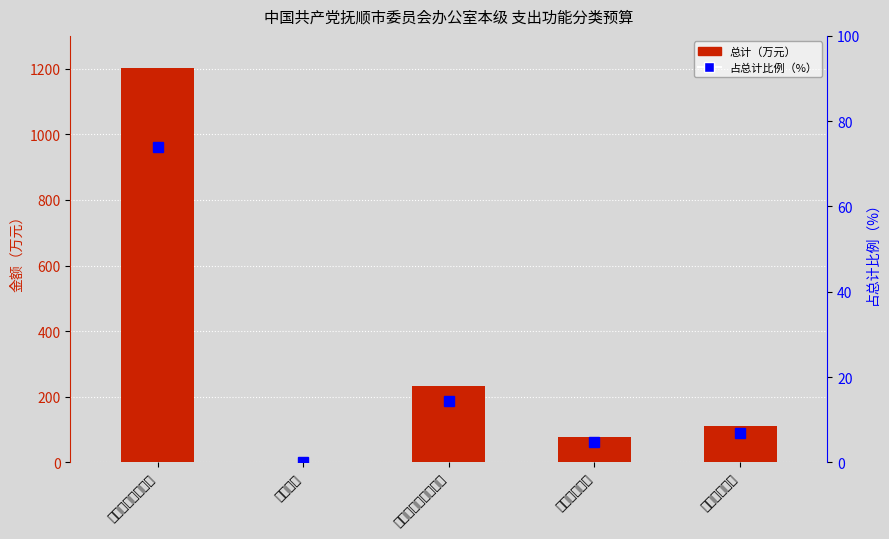

What is the maximum value for 占总计比例（%）?

74.0